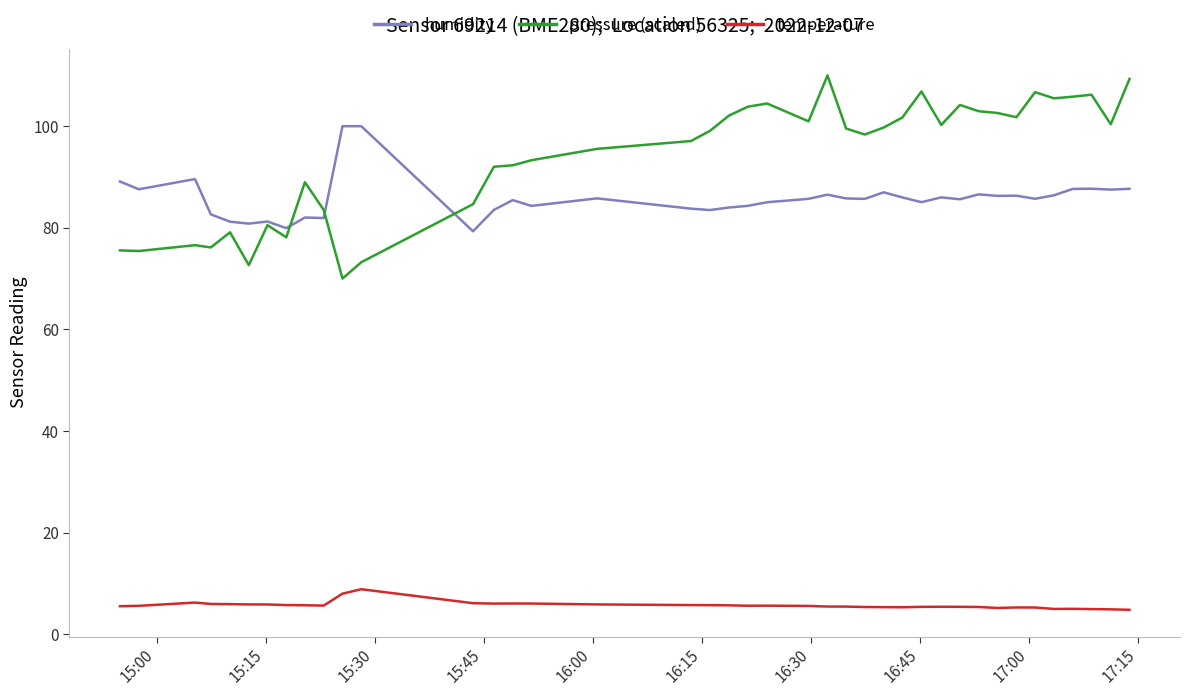

In pressure (scaled), how many points are lower than both neighbors (excluding endpoints)?

11